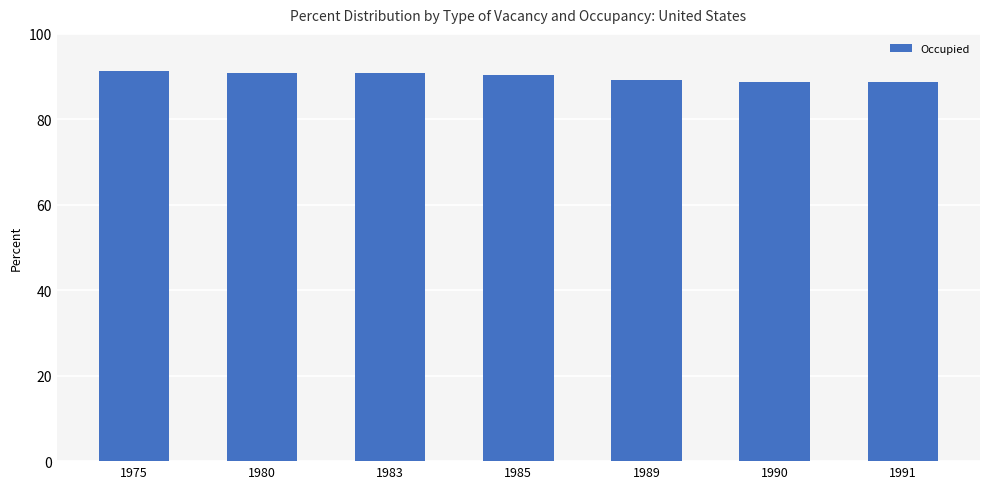

Is it true that the value at 1989 is 122.8?

False